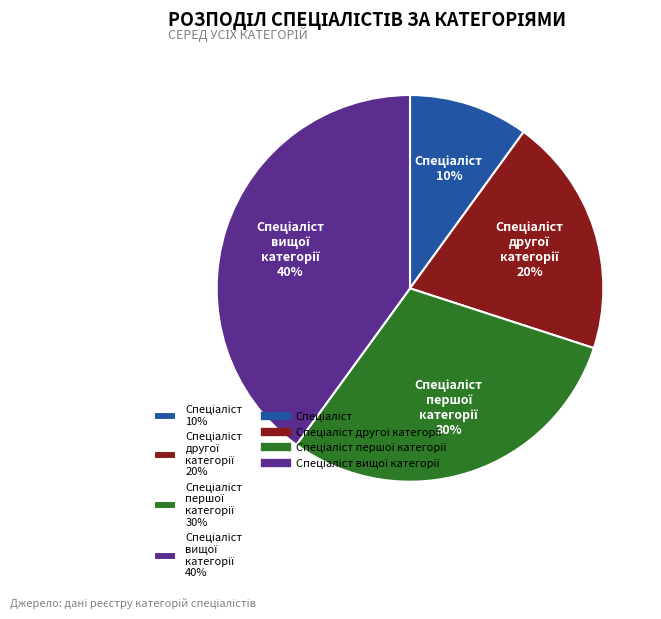

How many slices are in this pie chart?

4